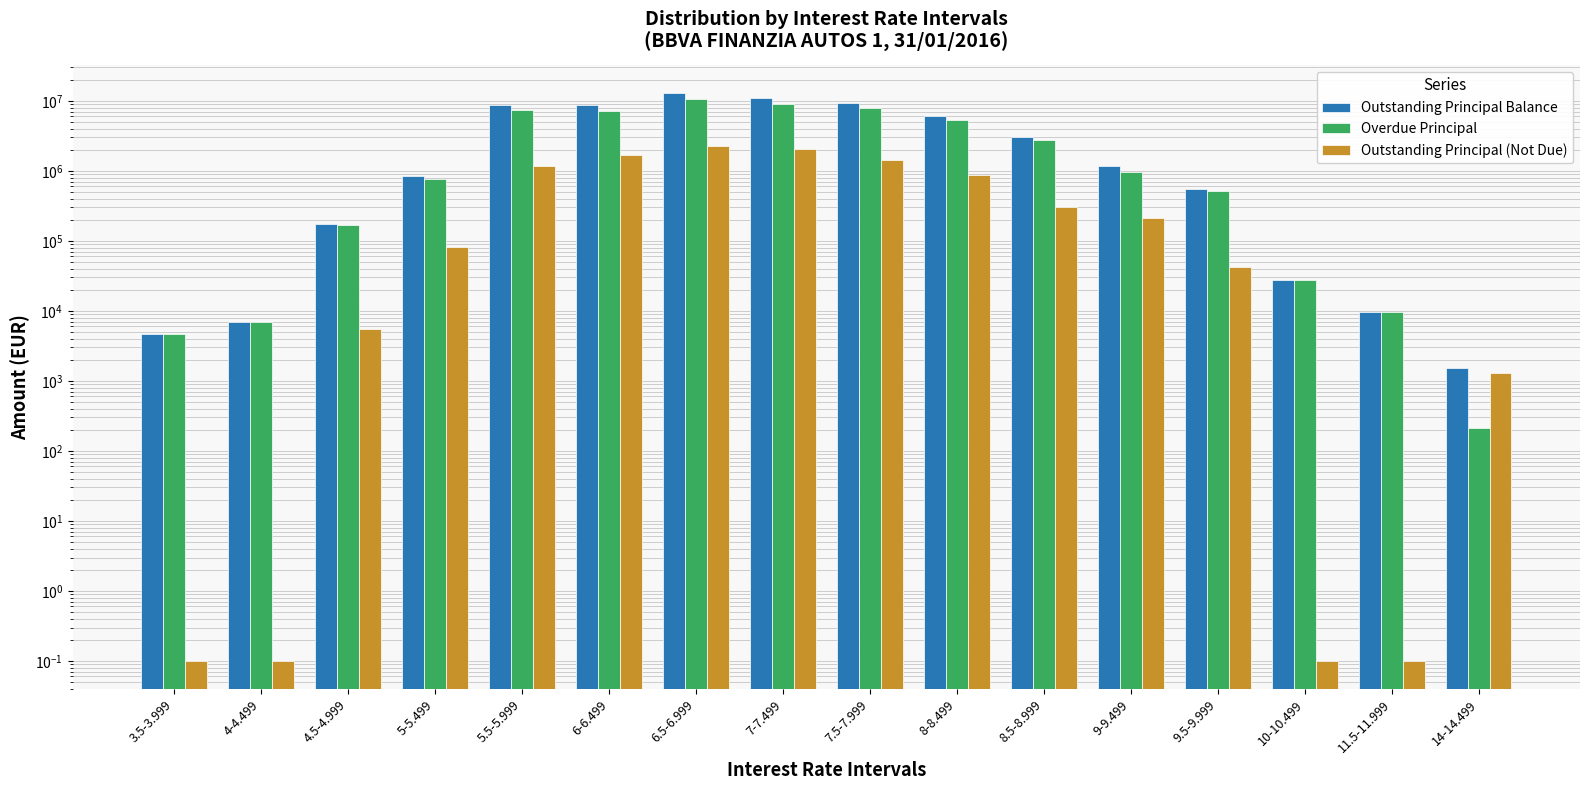

What position from the right is 5-5.499?

13